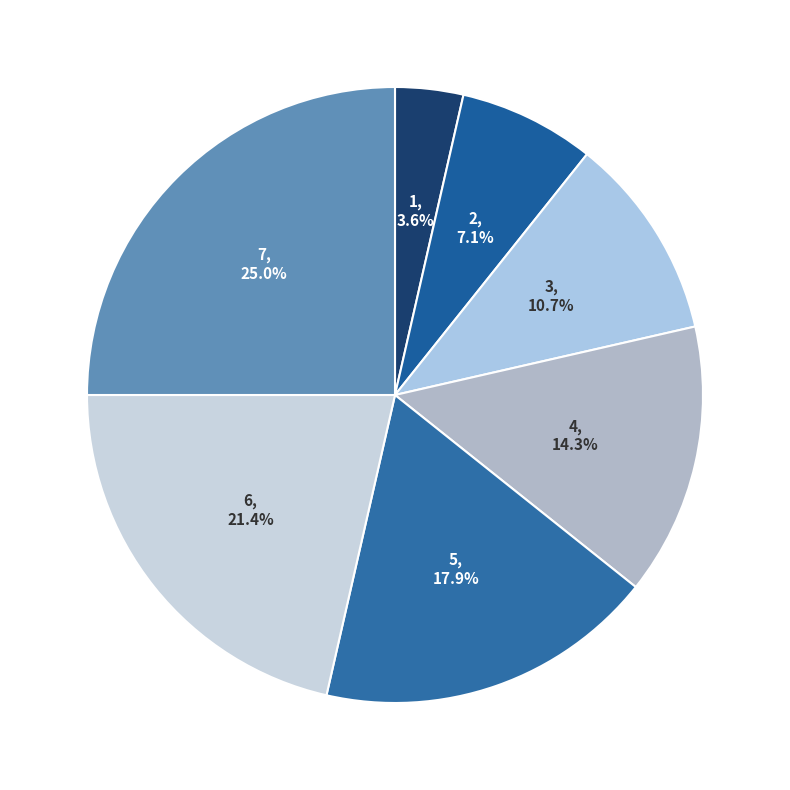

To the nearest percent, what percentage of the pie is 4?

14%